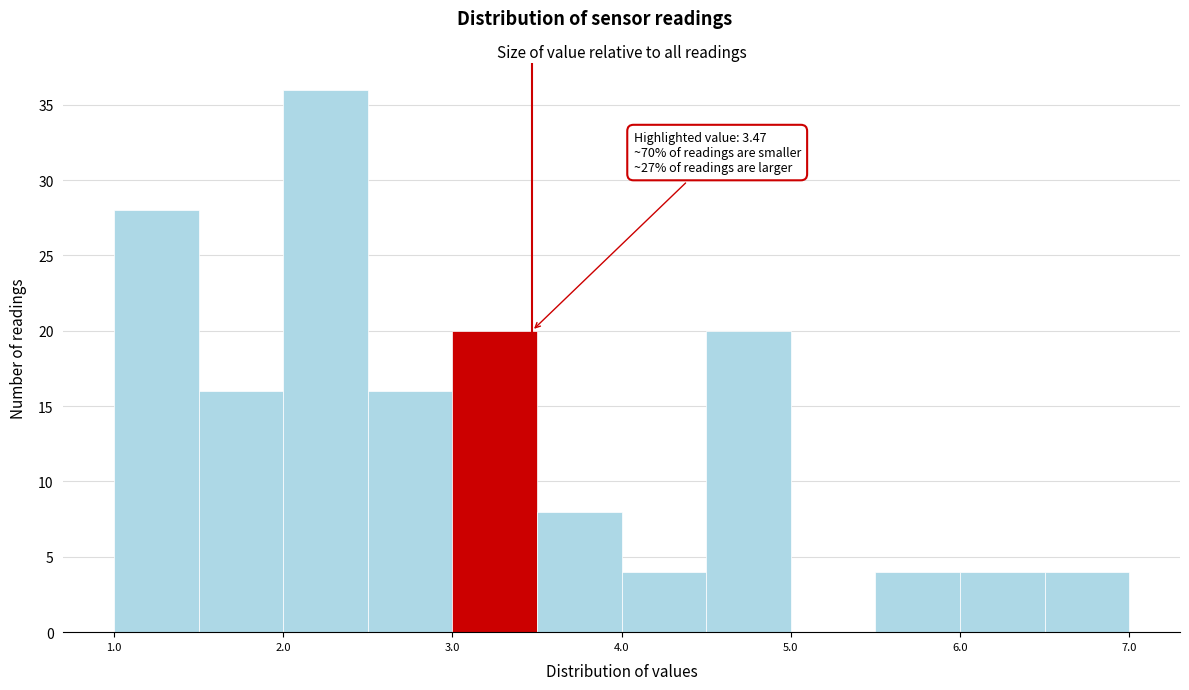

Over which range of the x-axis is the bar tallest?

2.0 to 2.5